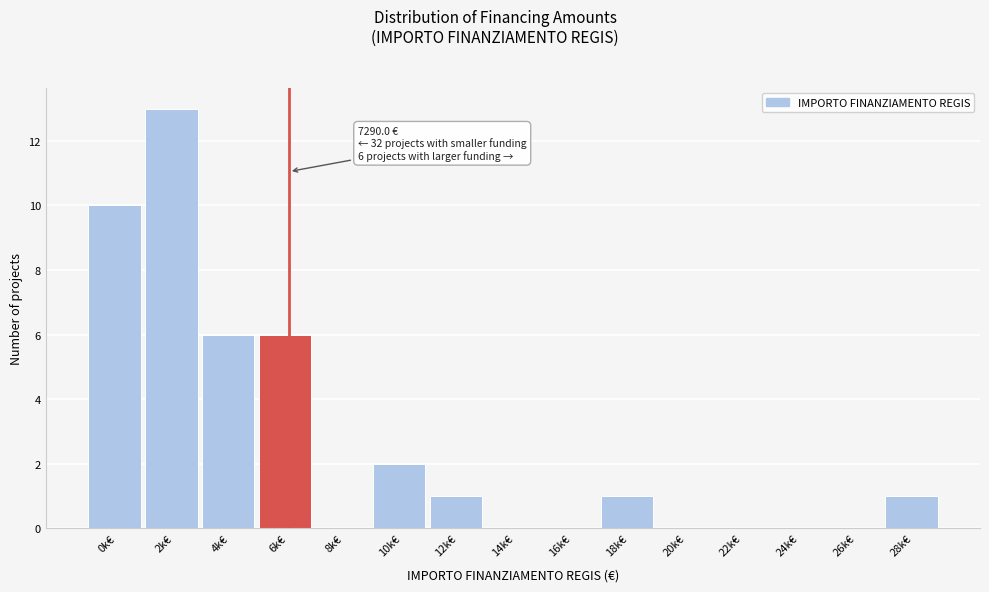

Reading right to left, extract all data points from this chart.

28k€=1	26k€=0	24k€=0	22k€=0	20k€=0	18k€=1	16k€=0	14k€=0	12k€=1	10k€=2	8k€=0	6k€=6	4k€=6	2k€=13	0k€=10